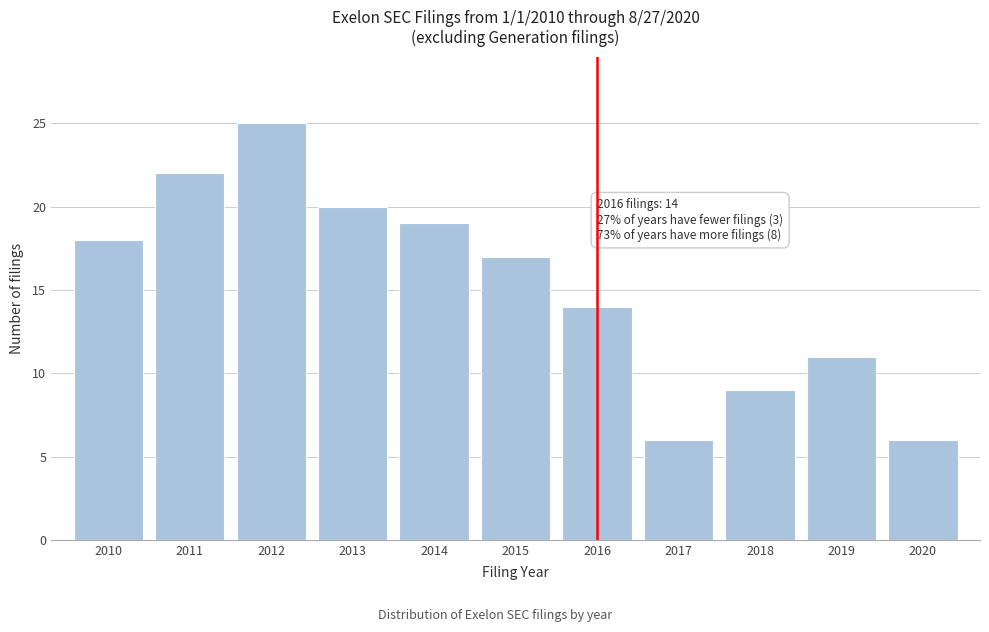

Reading right to left, list all the values displayed in this chart.

2020=6	2019=11	2018=9	2017=6	2016=14	2015=17	2014=19	2013=20	2012=25	2011=22	2010=18